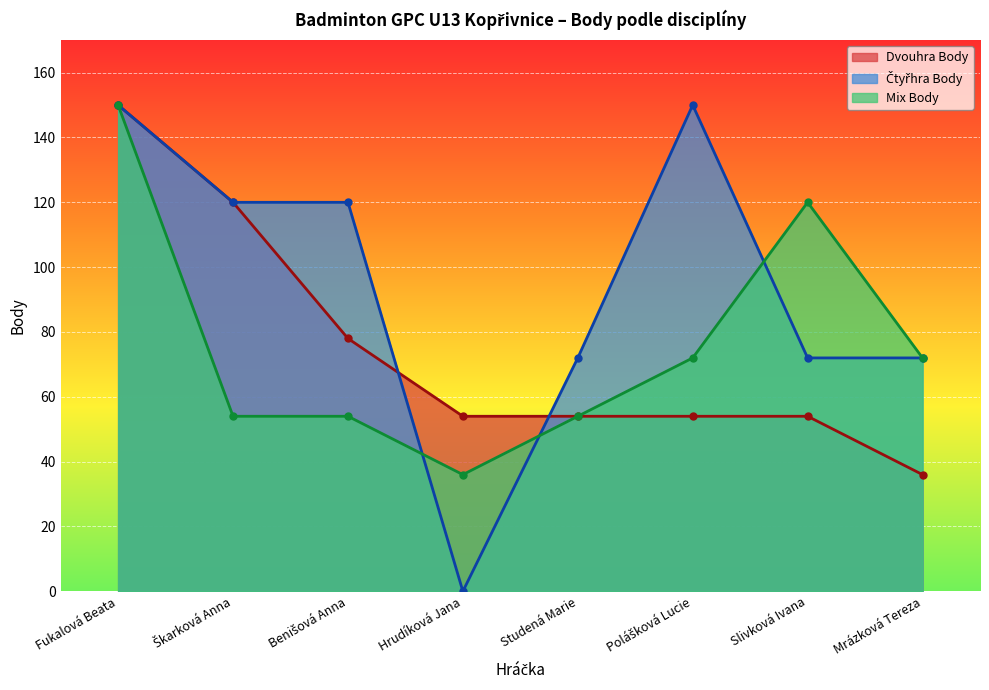

Reading left to right, extract all data points from this chart.

Dvouhra Body: 150	120	78	54	54	54	54	36
Čtyřhra Body: 150	120	120	0	72	150	72	72
Mix Body: 150	54	54	36	54	72	120	72